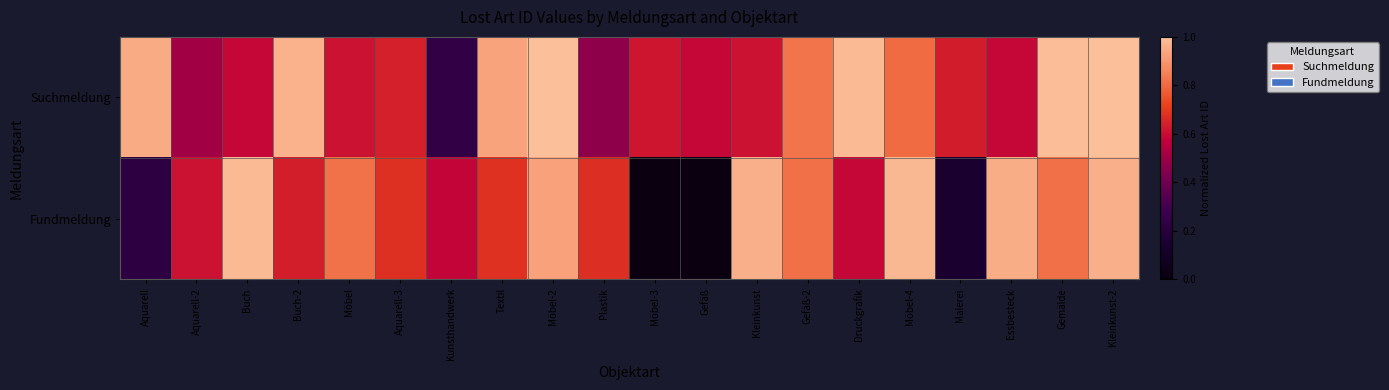

Reading left to right, extract all data points from this chart.

Suchmeldung: Aquarell=1.0	Aquarell-2=0.5	Buch=0.6	Buch-2=1.0	Möbel=0.6	Aquarell-3=0.6	Kunsthandwerk=0.2	Textil=0.9	Möbel-2=1.0	Plastik=0.5	Möbel-3=0.6	Gefäß=0.6	Kleinkunst=0.6	Gefäß-2=0.8	Druckgrafik=1.0	Möbel-4=0.8	Malerei=0.6	Essbesteck=0.6	Gemälde=1.0	Kleinkunst-2=1.0
Fundmeldung: Aquarell=0.2	Aquarell-2=0.6	Buch=1.0	Buch-2=0.6	Möbel=0.8	Aquarell-3=0.7	Kunsthandwerk=0.6	Textil=0.7	Möbel-2=0.9	Plastik=0.7	Möbel-3=0.0	Gefäß=0.0	Kleinkunst=1.0	Gefäß-2=0.8	Druckgrafik=0.6	Möbel-4=1.0	Malerei=0.1	Essbesteck=1.0	Gemälde=0.8	Kleinkunst-2=1.0